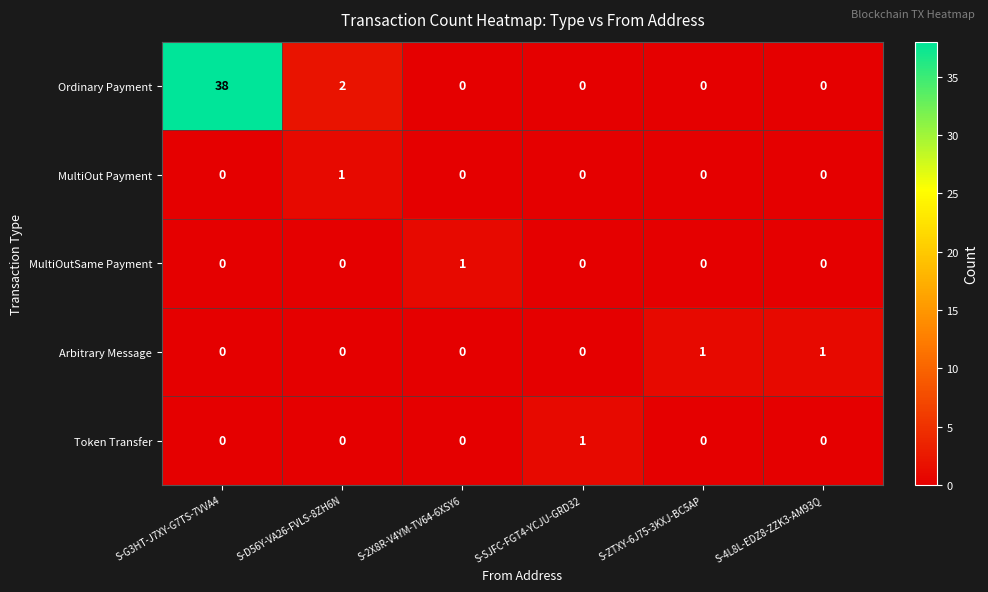

Reading right to left, what are all the values shown in this chart?

Ordinary Payment: S-4L8L-EDZ8-ZZK3-AM93Q=0	S-ZTXY-6J75-3KXJ-BC5AP=0	S-SJFC-FGT4-YCJU-GRD32=0	S-2X8R-V4YM-TV64-6XSY6=0	S-D56Y-VA26-FVLS-8ZH6N=2	S-G3HT-J7XY-G7TS-7VVA4=38
MultiOut Payment: S-4L8L-EDZ8-ZZK3-AM93Q=0	S-ZTXY-6J75-3KXJ-BC5AP=0	S-SJFC-FGT4-YCJU-GRD32=0	S-2X8R-V4YM-TV64-6XSY6=0	S-D56Y-VA26-FVLS-8ZH6N=1	S-G3HT-J7XY-G7TS-7VVA4=0
MultiOutSame Payment: S-4L8L-EDZ8-ZZK3-AM93Q=0	S-ZTXY-6J75-3KXJ-BC5AP=0	S-SJFC-FGT4-YCJU-GRD32=0	S-2X8R-V4YM-TV64-6XSY6=1	S-D56Y-VA26-FVLS-8ZH6N=0	S-G3HT-J7XY-G7TS-7VVA4=0
Arbitrary Message: S-4L8L-EDZ8-ZZK3-AM93Q=1	S-ZTXY-6J75-3KXJ-BC5AP=1	S-SJFC-FGT4-YCJU-GRD32=0	S-2X8R-V4YM-TV64-6XSY6=0	S-D56Y-VA26-FVLS-8ZH6N=0	S-G3HT-J7XY-G7TS-7VVA4=0
Token Transfer: S-4L8L-EDZ8-ZZK3-AM93Q=0	S-ZTXY-6J75-3KXJ-BC5AP=0	S-SJFC-FGT4-YCJU-GRD32=1	S-2X8R-V4YM-TV64-6XSY6=0	S-D56Y-VA26-FVLS-8ZH6N=0	S-G3HT-J7XY-G7TS-7VVA4=0